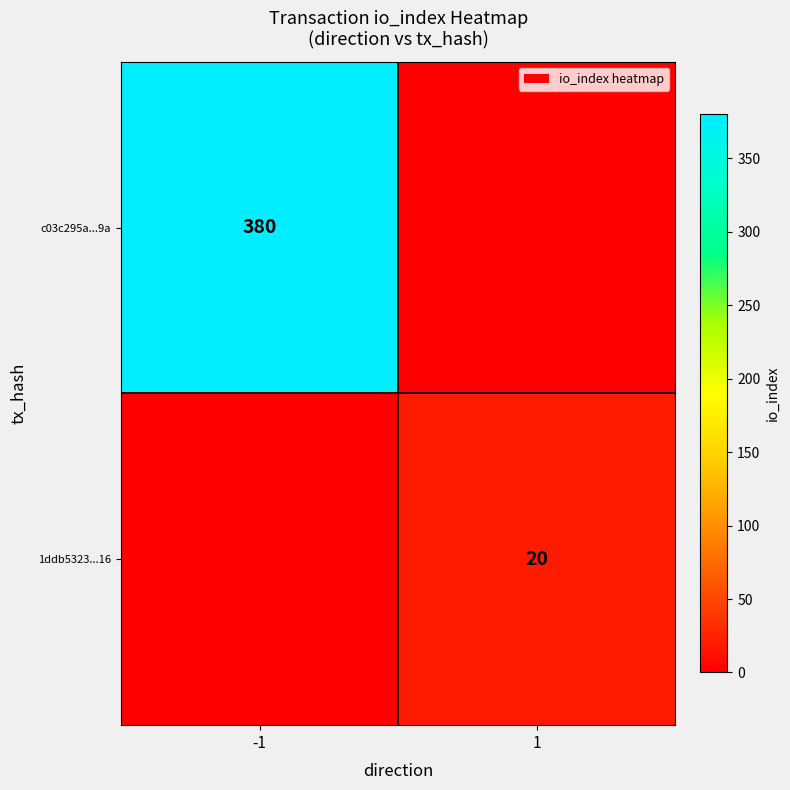

The c03c295a...9a series shows 380 at -1. True or false?

True